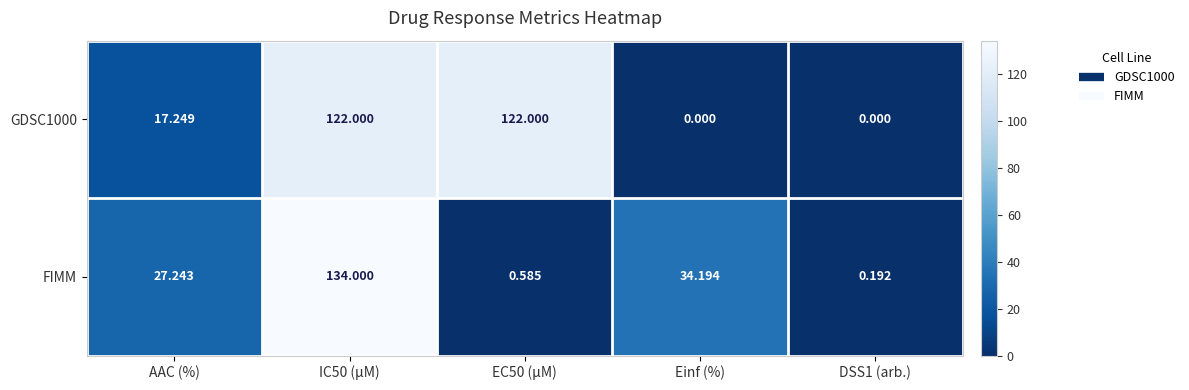

What is the maximum value shown in the chart?

134.0